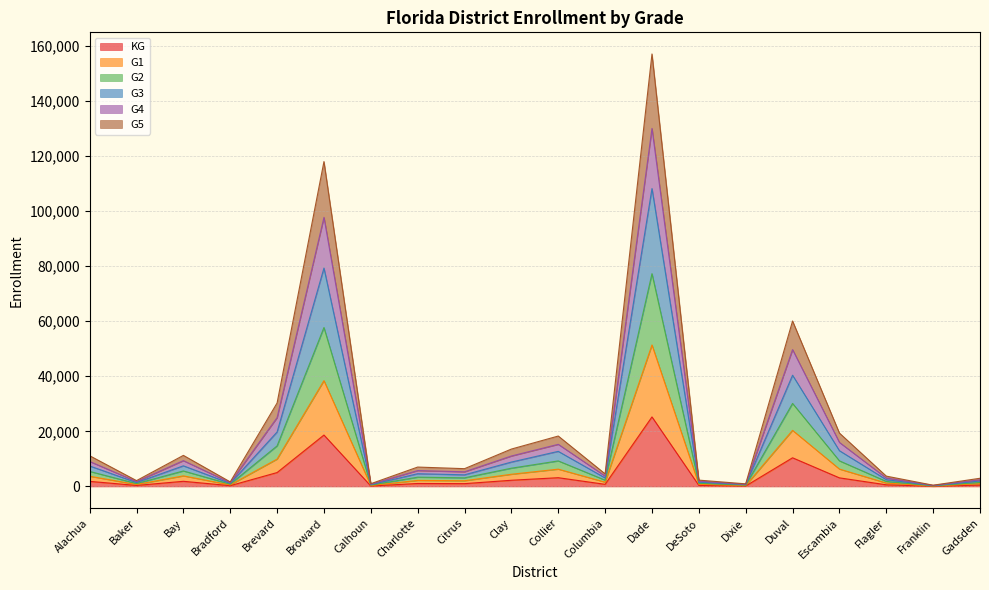

What is the total value across all series at Brevard?

30302.8